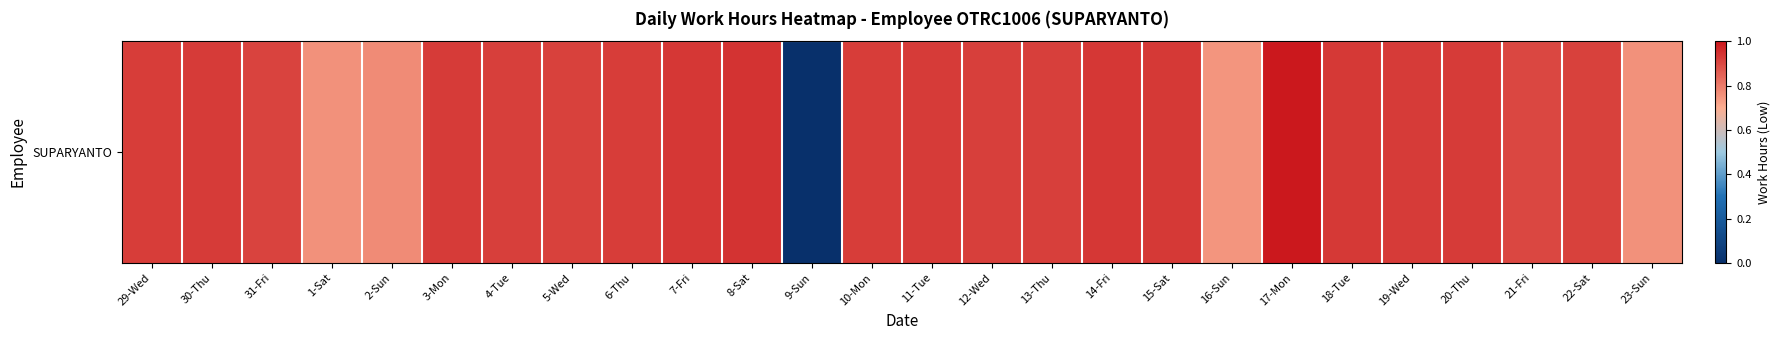

List the labels in order of value, largest first.

17-Mon, 8-Sat, 14-Fri, 7-Fri, 15-Sat, 18-Tue, 19-Wed, 11-Tue, 20-Thu, 30-Thu, 3-Mon, 6-Thu, 29-Wed, 10-Mon, 12-Wed, 4-Tue, 13-Thu, 5-Wed, 22-Sat, 31-Fri, 21-Fri, 2-Sun, 1-Sat, 23-Sun, 16-Sun, 9-Sun